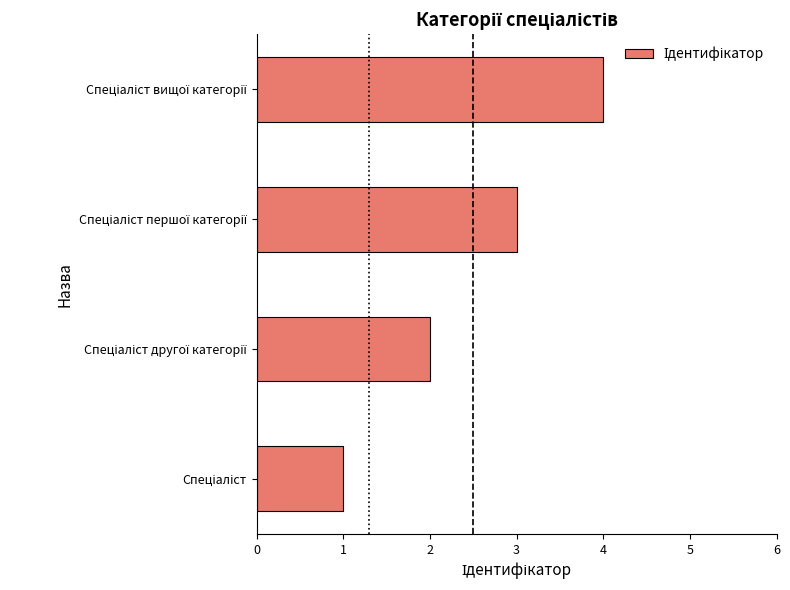

What is the maximum value shown in the chart?

4